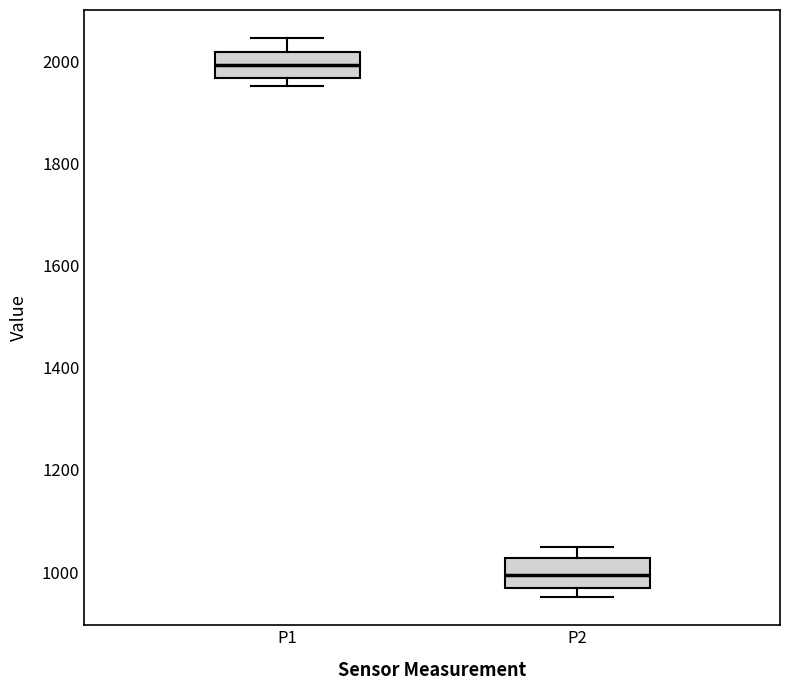

Reading left to right, read every box against the y-axis: the position of its median line, the range the box covers, and the ends of its whiskers. The values are not printed on the chart, so give them approximately, as read against the axis.

P1: median 2000, box 1960 to 2020, whiskers 1960 (just below the box's lower edge) to 2040
P2: median 1000, box 960 to 1020, whiskers 960 (just below the box's lower edge) to 1040